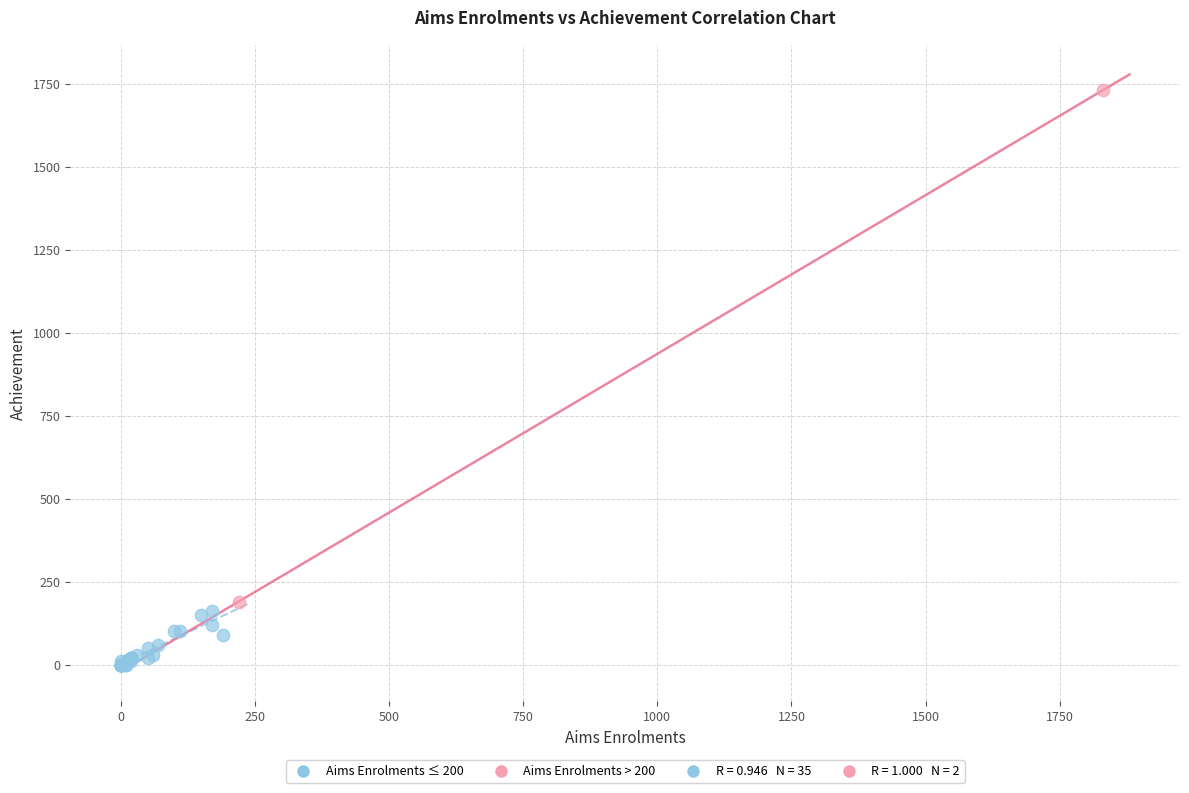

Which series contains the lowest Y value?

Aims Enrolments ≤ 200